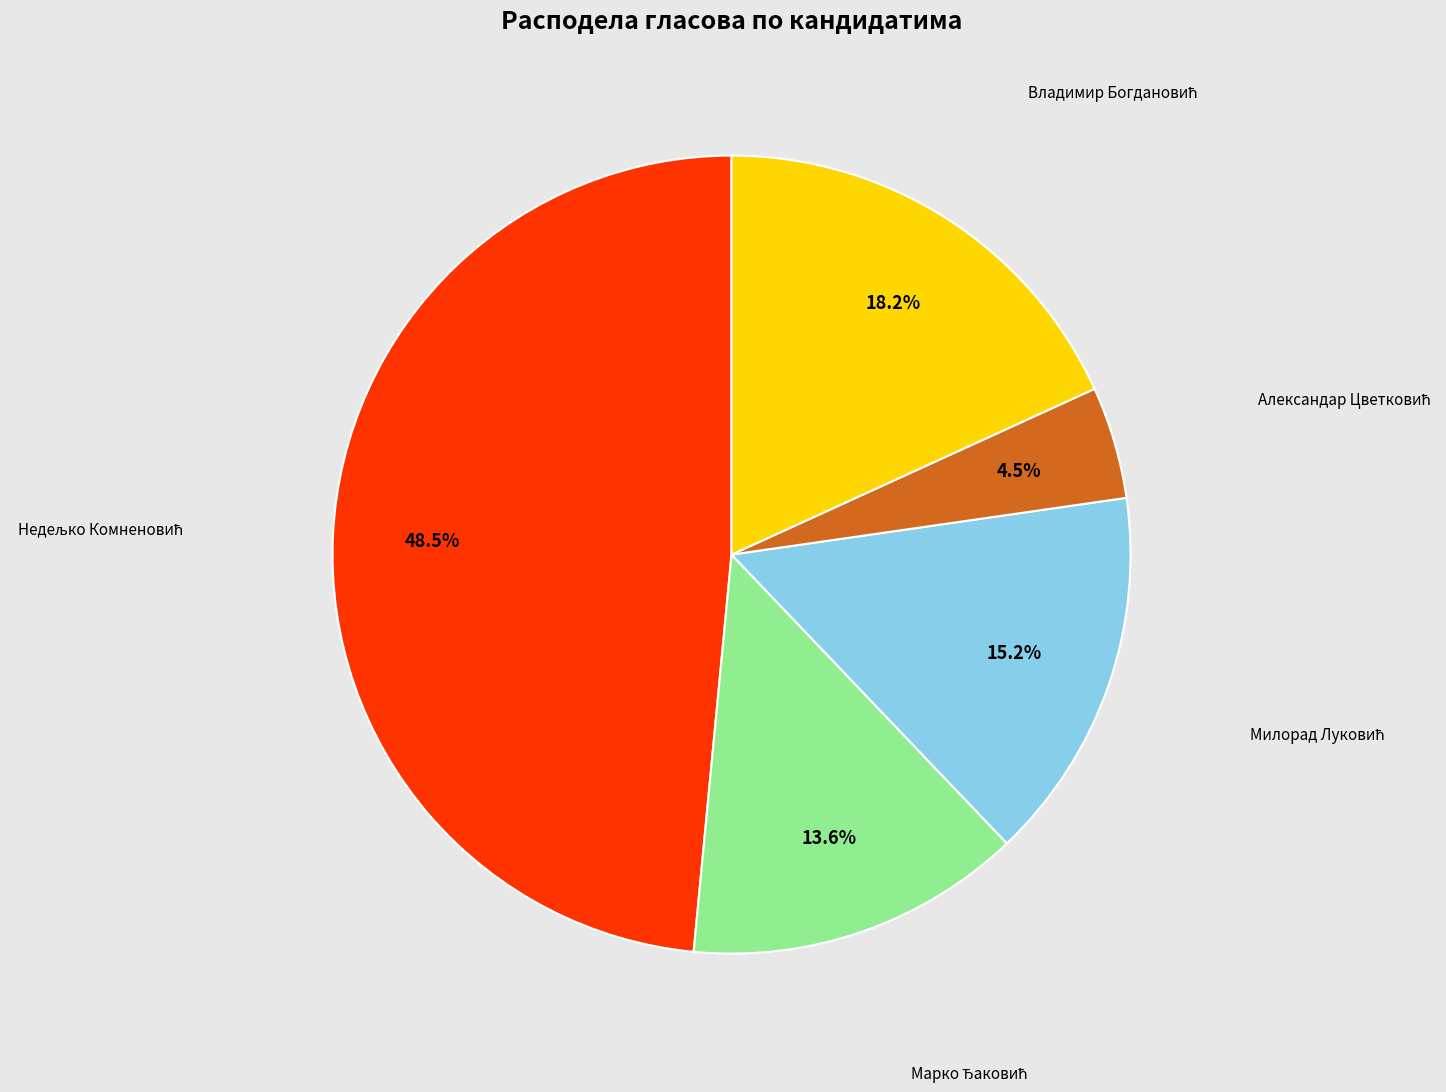

How many segments does this pie chart have?

5